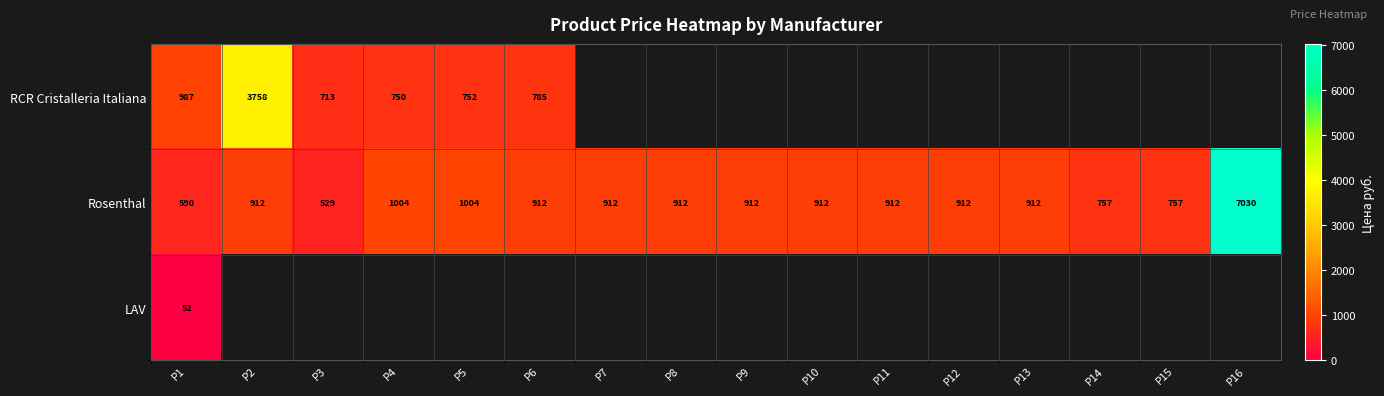

What is the highest value of the Rosenthal series?

7030